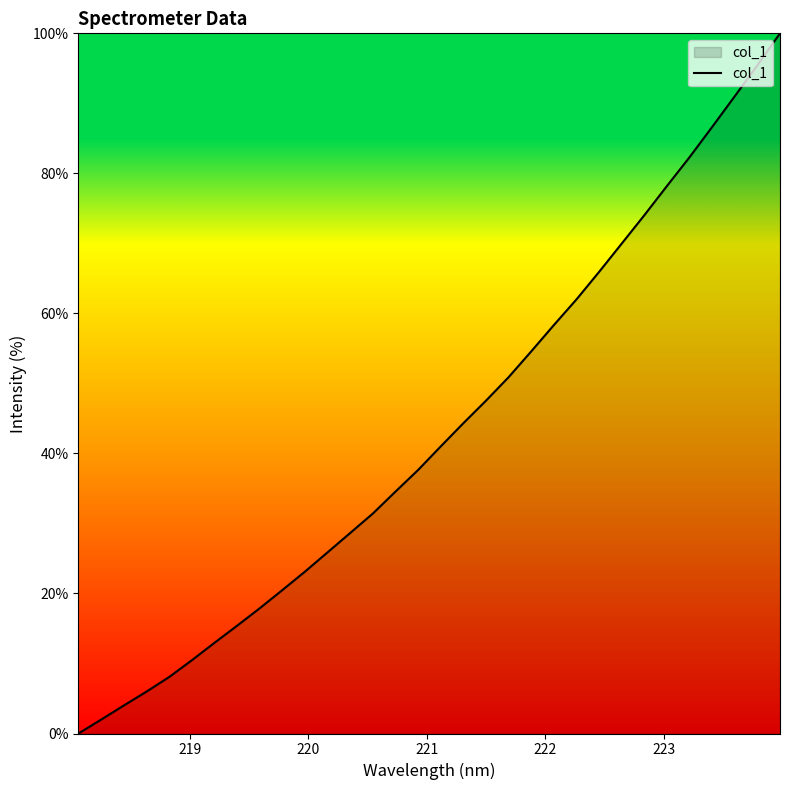

Is this an area chart (filled region under the line)?

No